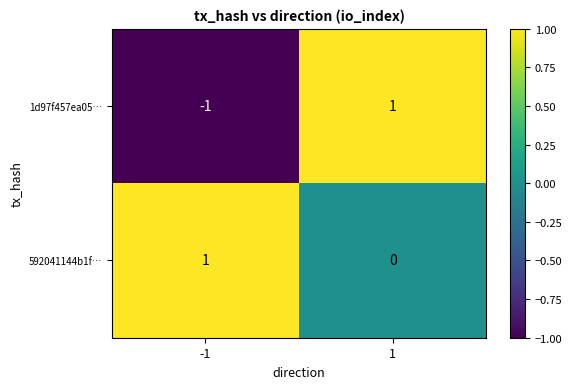

List the series in order of their overall mean, highest first.

592041144b1f…, 1d97f457ea05…